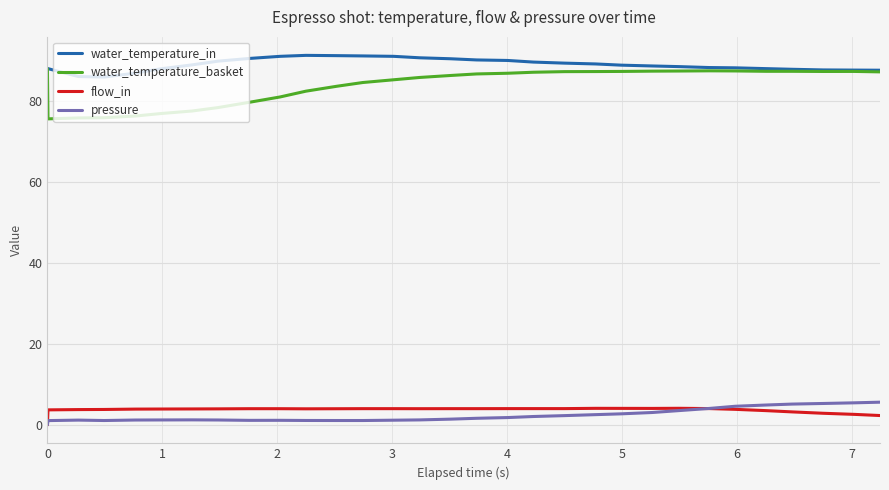

True or false: water_temperature_basket and flow_in intersect in this chart.

False